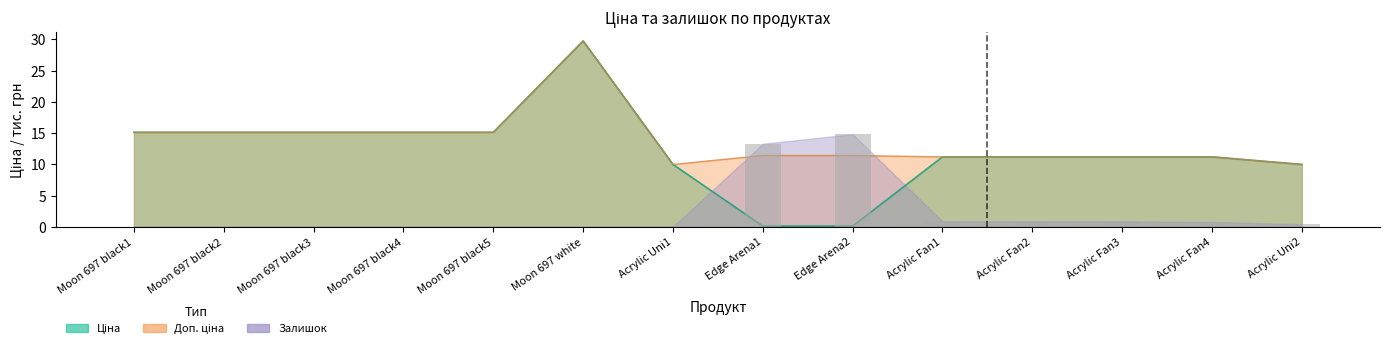

What is the difference between the second highest and second lowest values in the Залишок series?

13.3